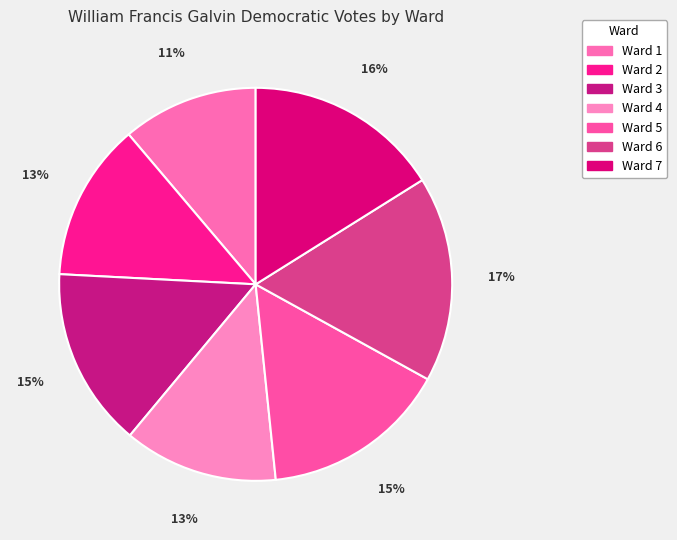

Which category has the smallest portion of the pie?

Ward 1